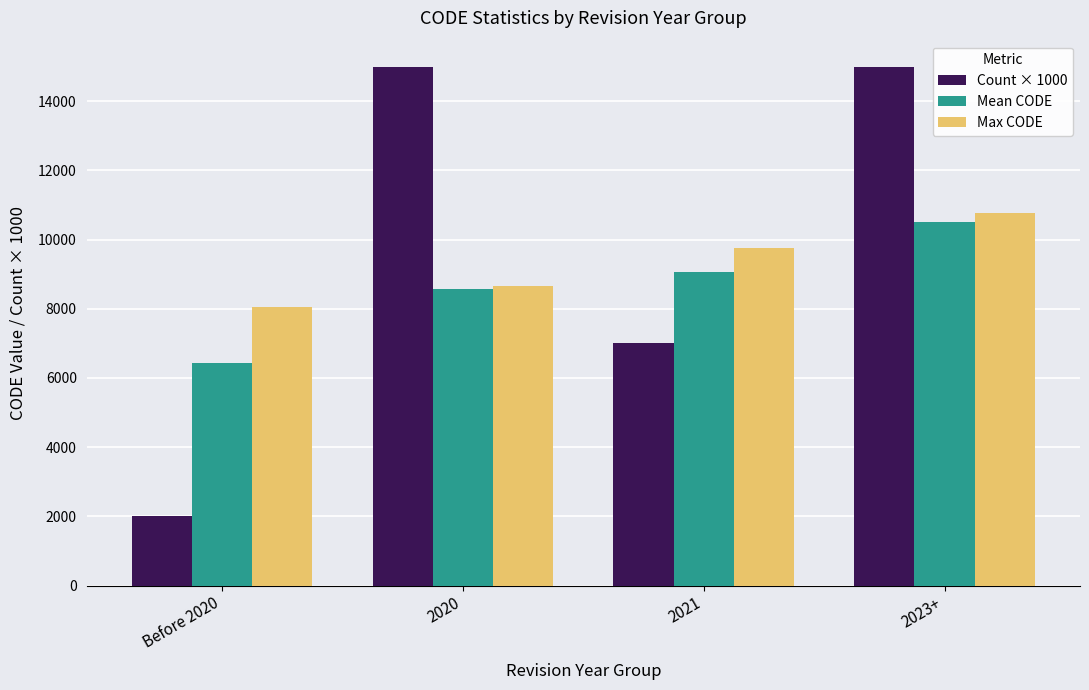

How many bars are there in each group?

3